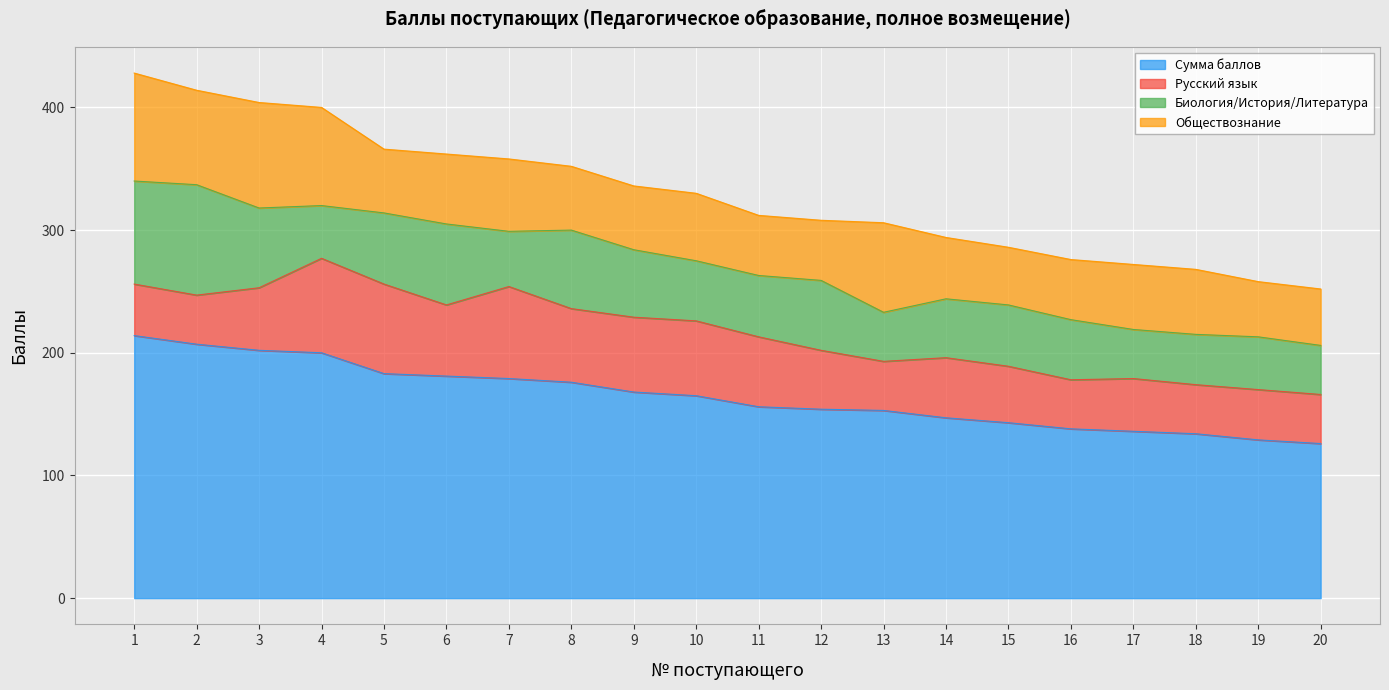

Is it true that Обществознание equals 14 at 14?

False